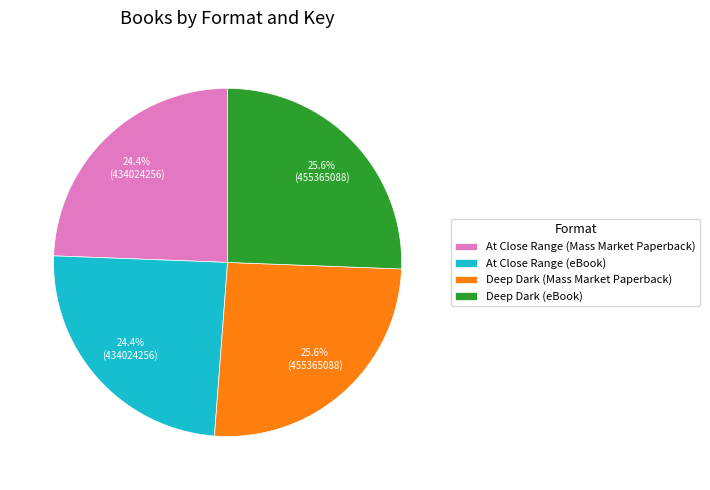

Is there any slice that represents more than half of the pie?

No